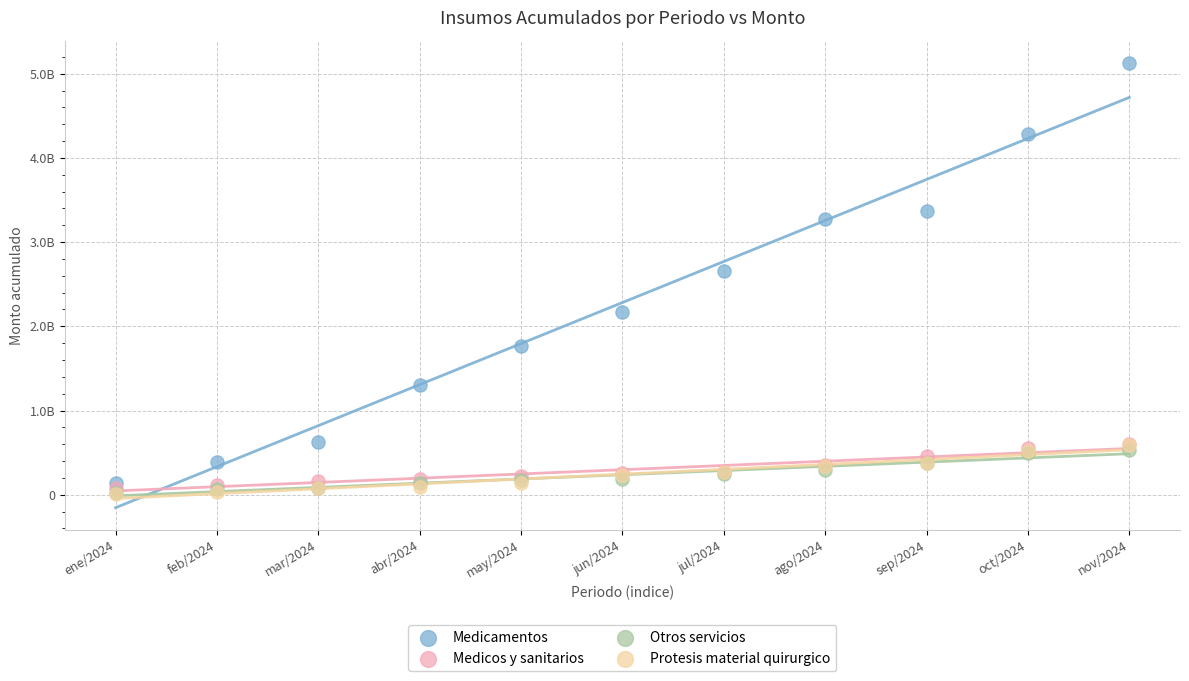

What are all the series names shown in the legend?

Medicamentos, Medicos y sanitarios, Otros servicios, Protesis material quirurgico